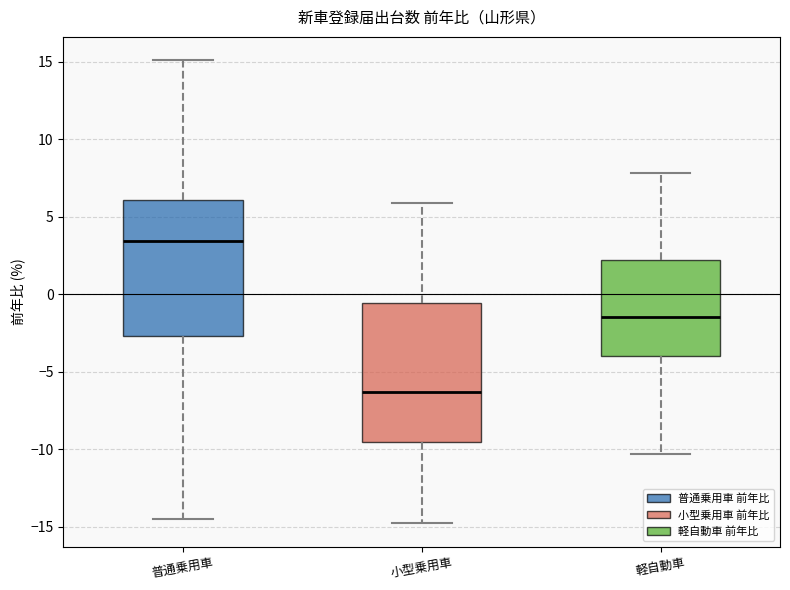

Reading left to right, transcribe this box plot: for each box, give where its median line is, the range the box spans, and where its two whiskers end, as read against the y-axis. The values are not printed on the chart, so give them approximately, as read against the axis.

普通乗用車: median 3.5, box -2.5 to 6.0, whiskers -14.5 to 15.0
小型乗用車: median -6.5, box -9.5 to -0.5, whiskers -15.0 to 6.0
軽自動車: median -1.5, box -4.0 to 2.0, whiskers -10.5 to 8.0